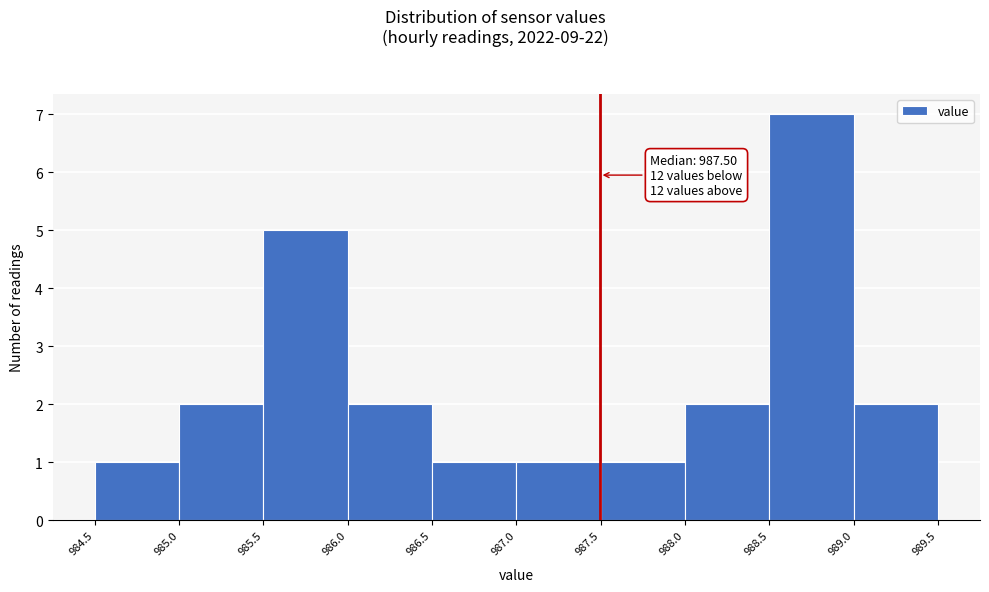

Over which range of the x-axis is the bar tallest?

988.5 to 989.0